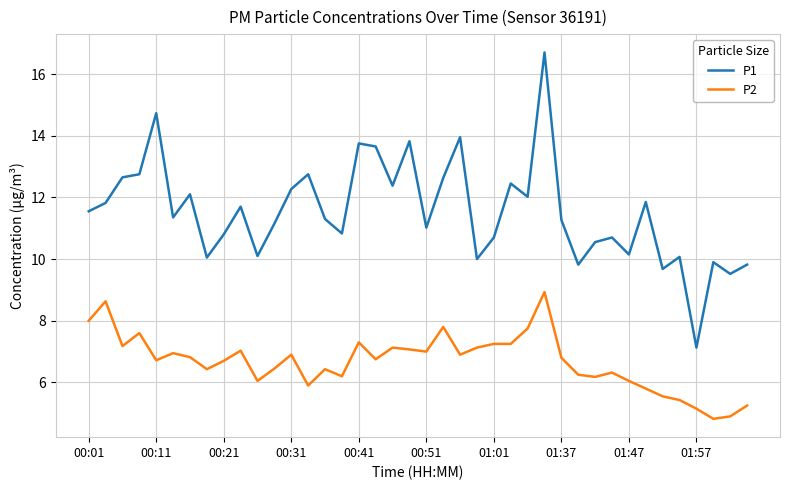

True or false: P1 and P2 intersect in this chart.

False